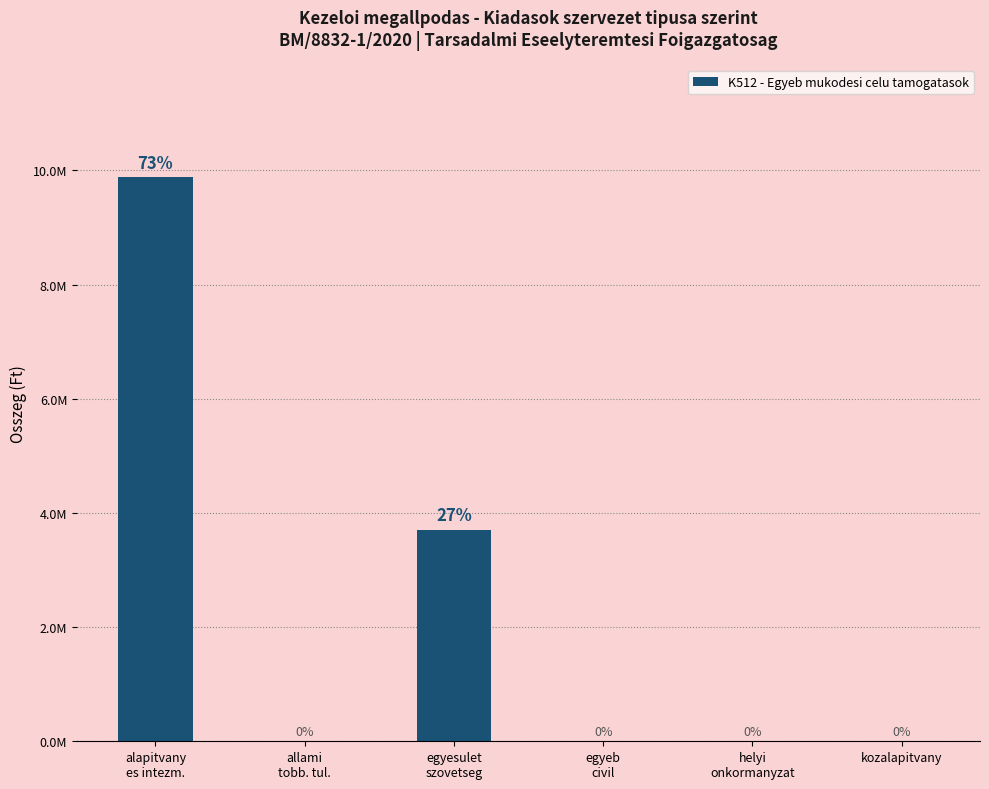

What is the value of the 1st bar from the left?

9881488